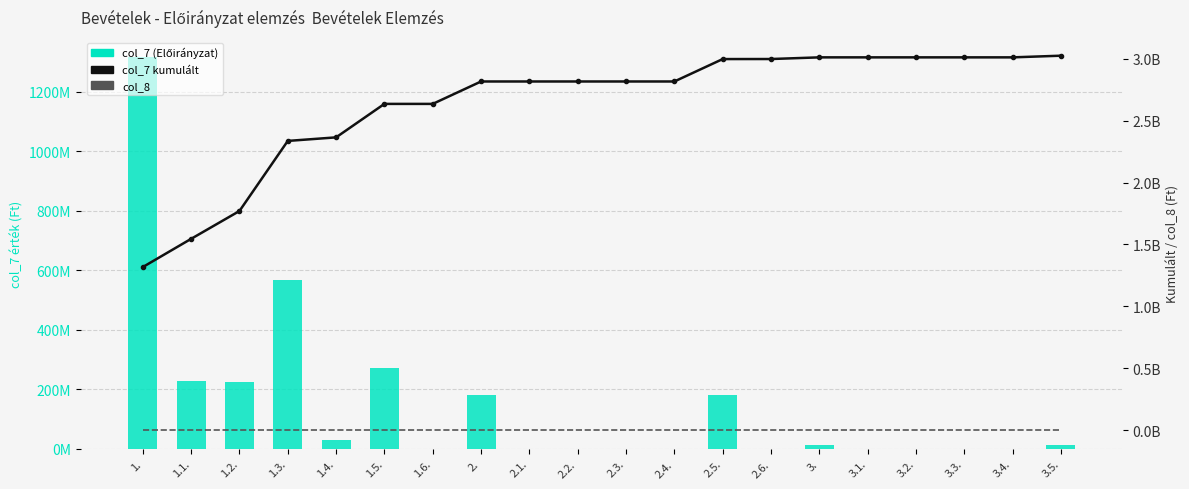

What is the value of the col_7 (Előirányzat) bar at the 4th from the left?

565964345